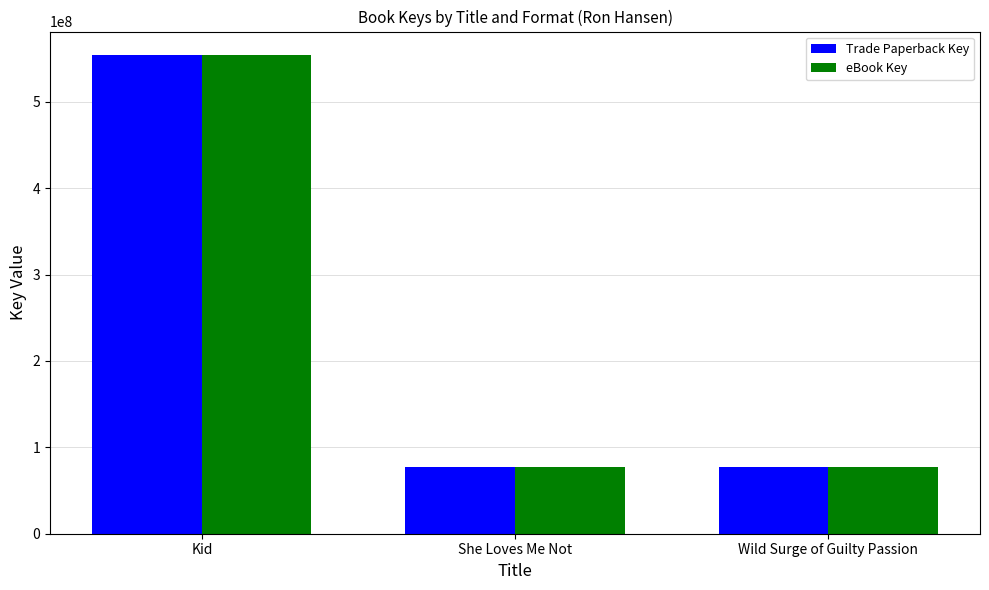

What is the minimum value for Trade Paperback Key?

77380602